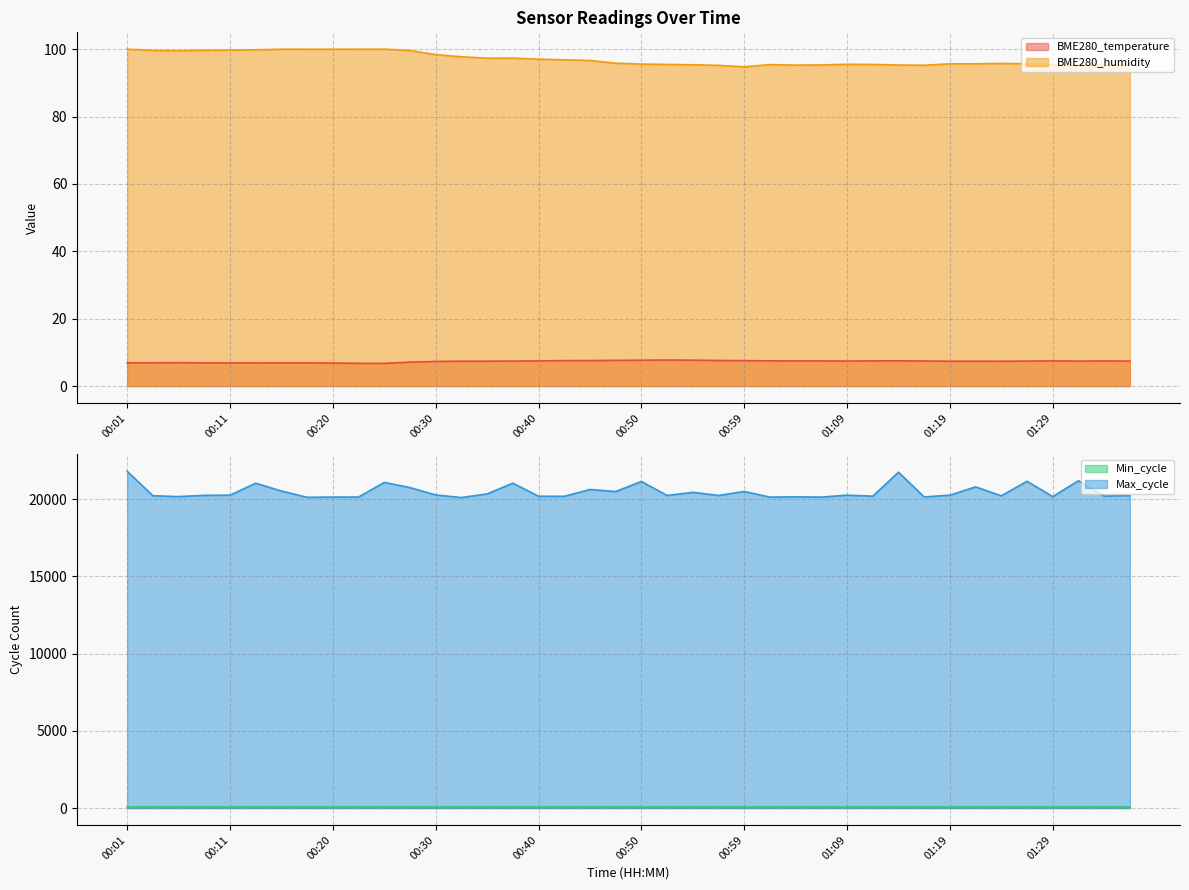

The value of Max_cycle at 00:42 is 30200.1. True or false?

False